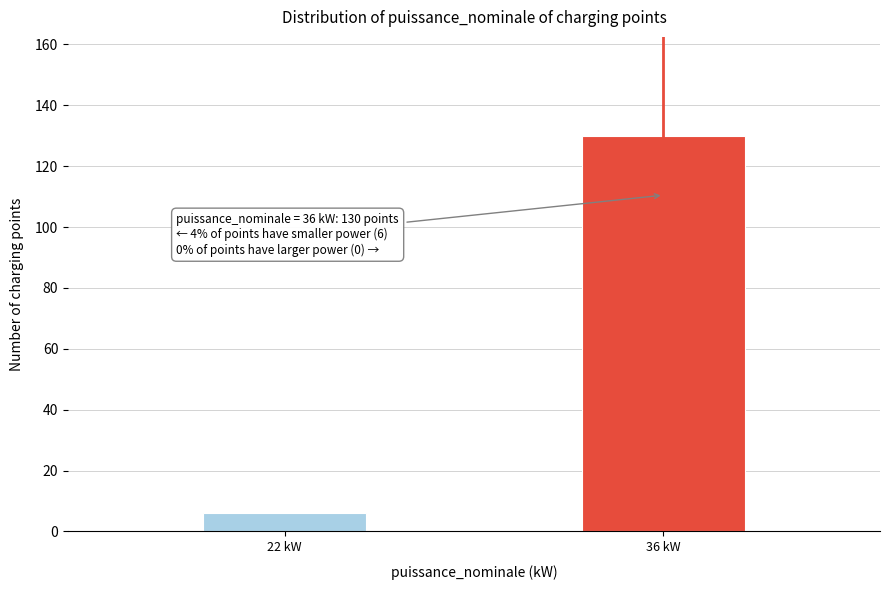

Reading right to left, what are all the values shown in this chart?

130	6